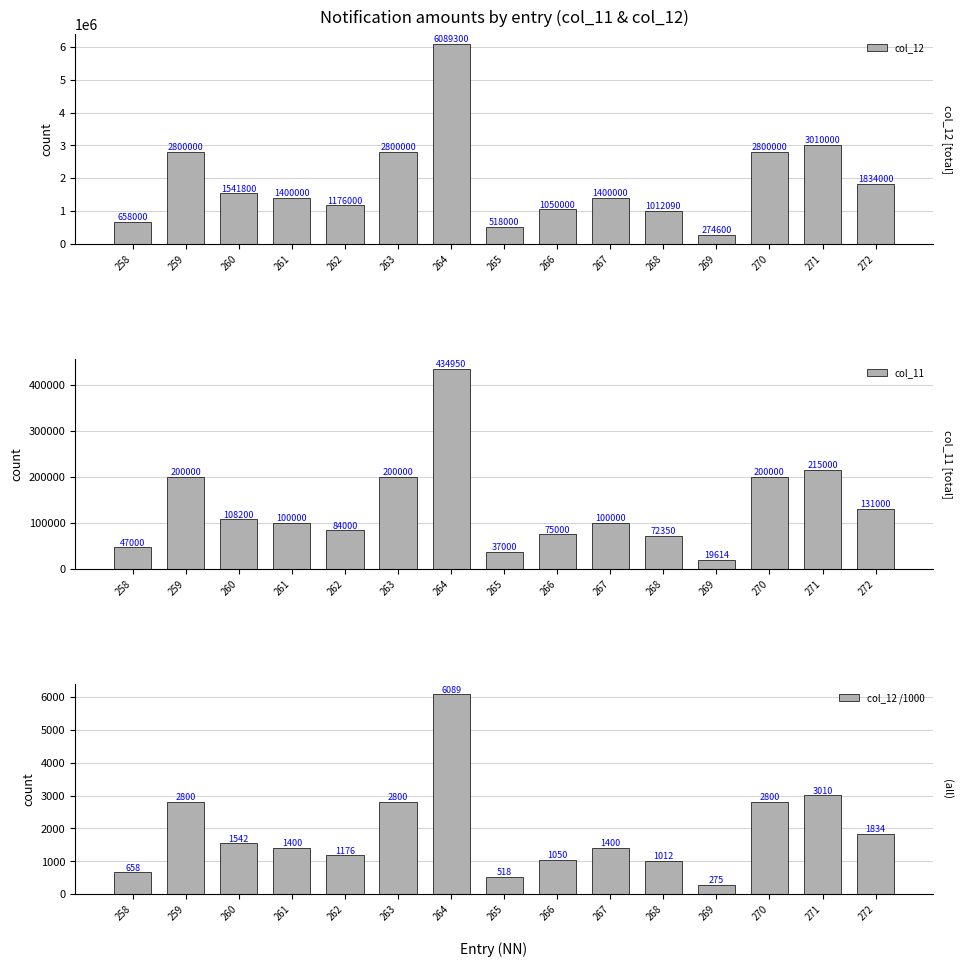

What is the difference between the col_12 values at 268 and 267?

387910